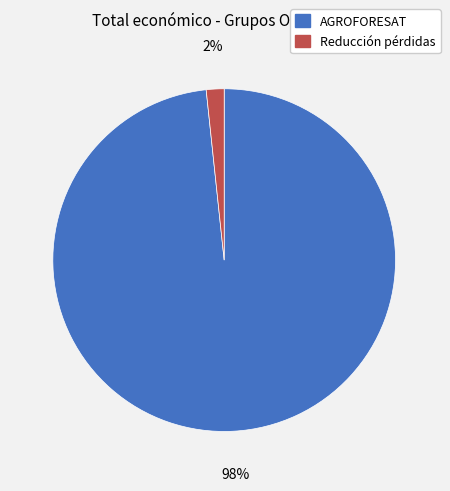

Is there any slice that represents more than half of the pie?

Yes